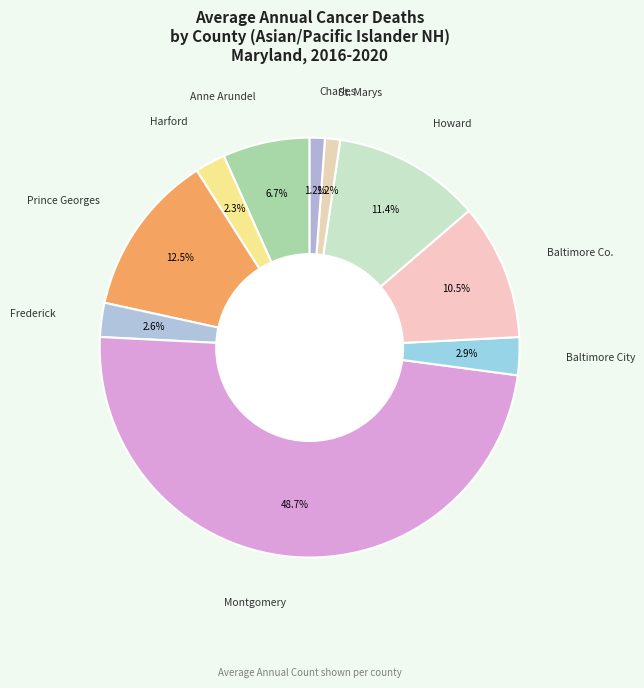

Is Baltimore City the majority of the pie?

No